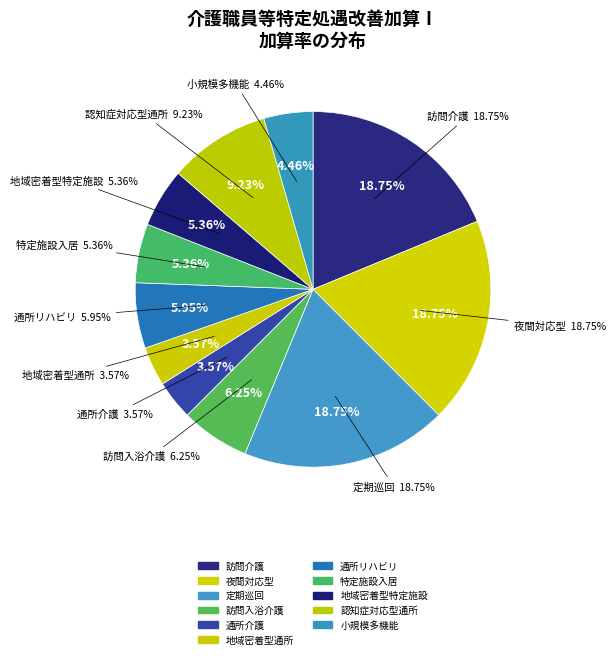

Does any single category account for the majority?

No